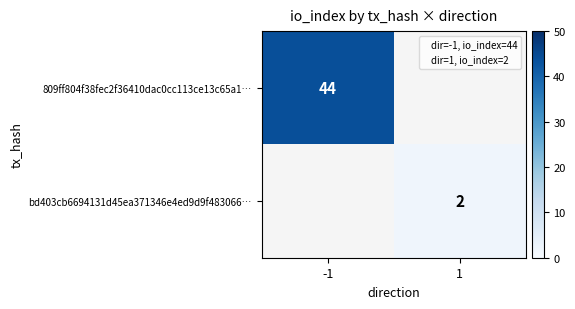

Which label corresponds to the largest value in the chart?

-1